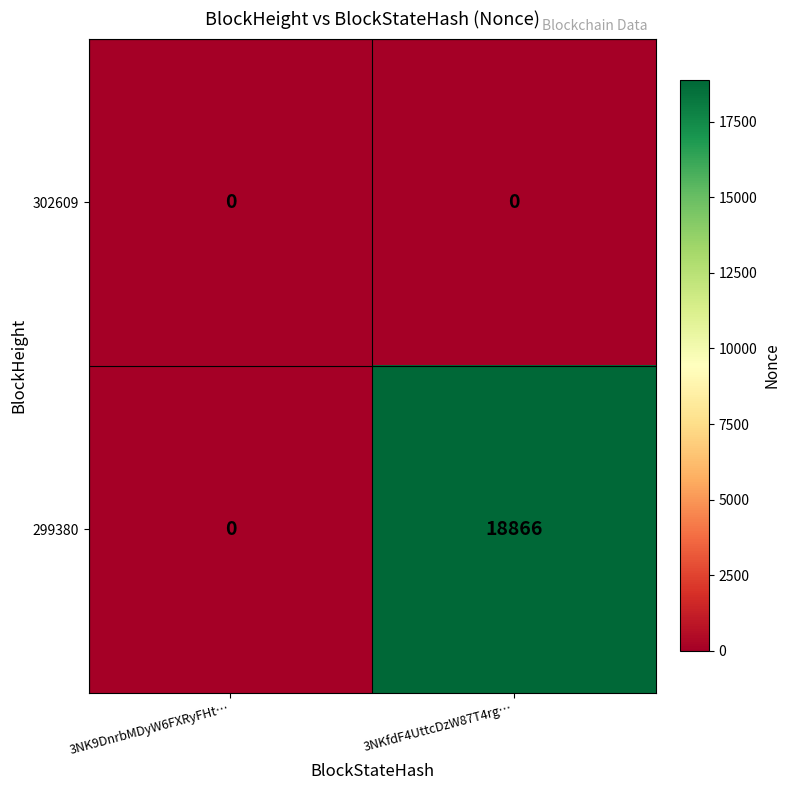

Reading left to right, transcribe all the data shown in this chart.

302609: 3NK9DnrbMDyW6FXRyFHt…=0	3NKfdF4UttcDzW87T4rg…=0
299380: 3NK9DnrbMDyW6FXRyFHt…=0	3NKfdF4UttcDzW87T4rg…=18866